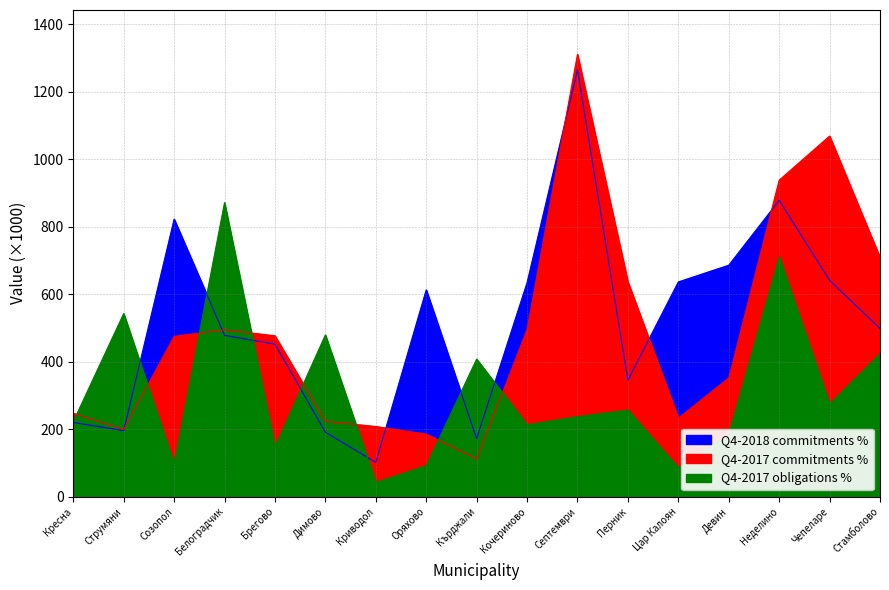

The Q4-2017 commitments % series shows 207.9 at Криводол. True or false?

True